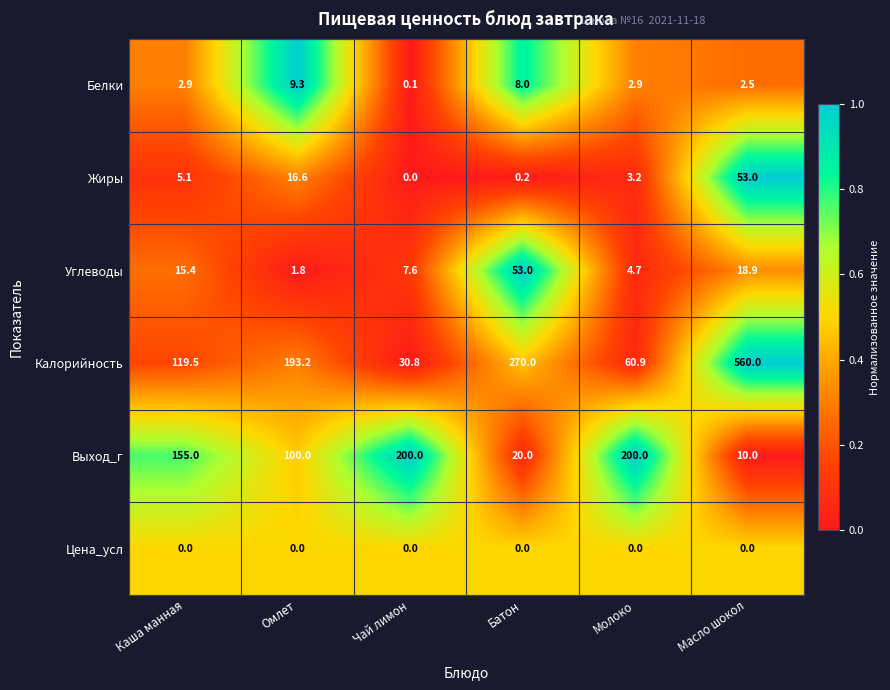

What is the difference between the highest and lowest values at Омлет?

193.2